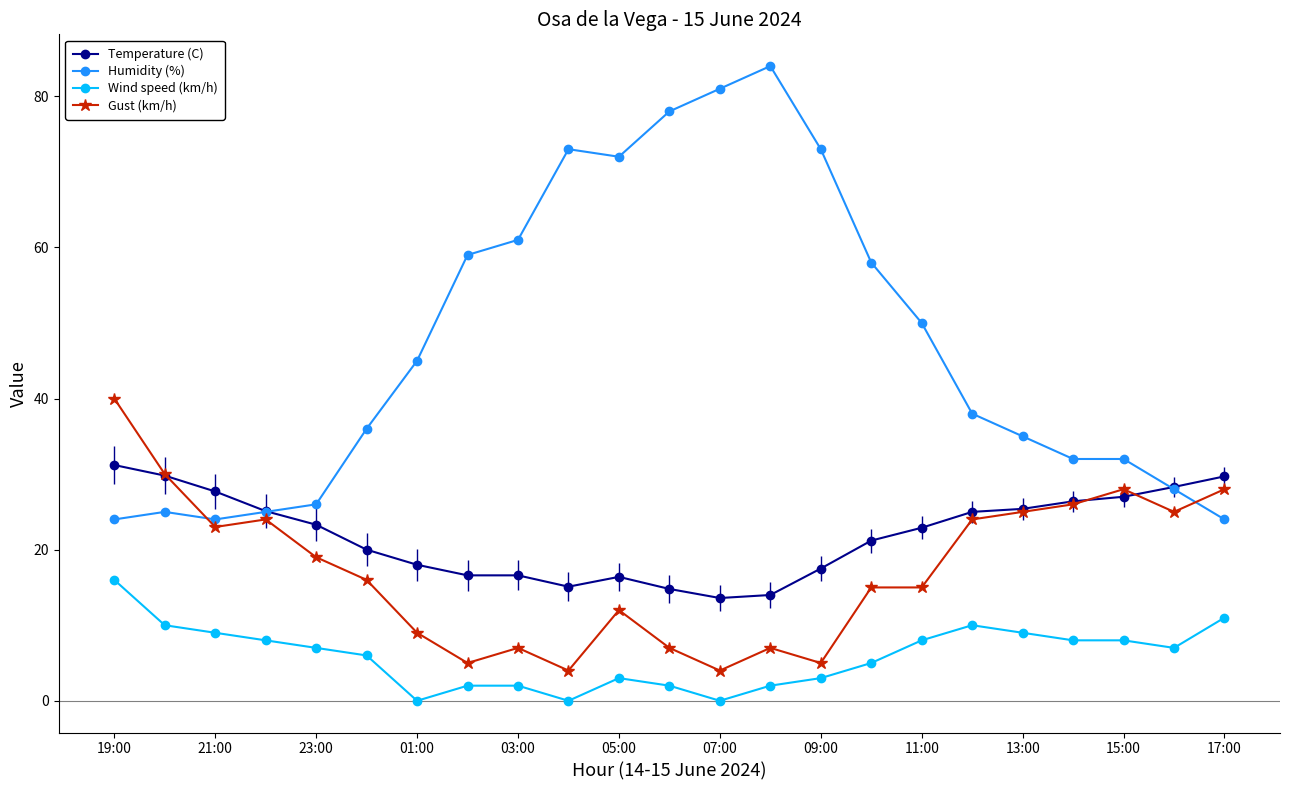

How many values in the Humidity (%) series are below 38?

11